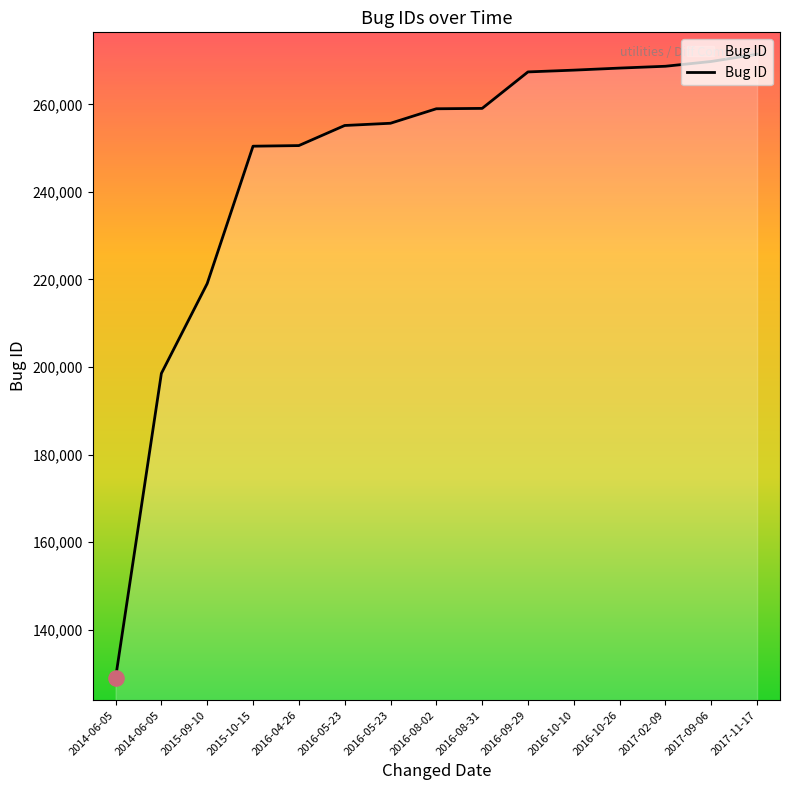

Which has a higher value, 2016-05-23 or 2014-06-05?

2016-05-23